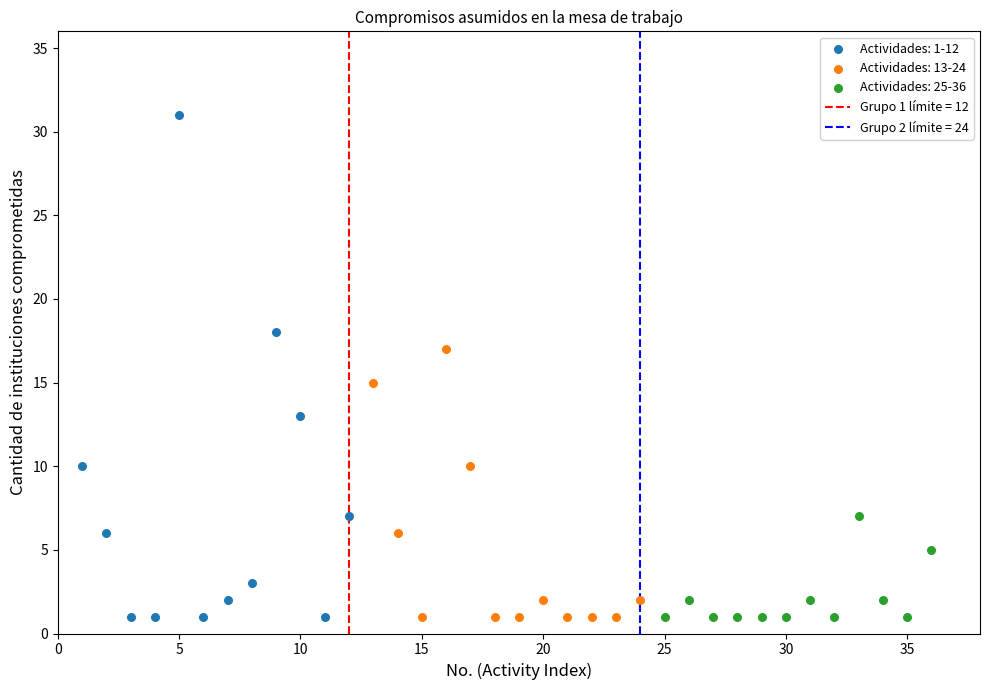

Which series contains the highest Y value?

Actividades: 1-12